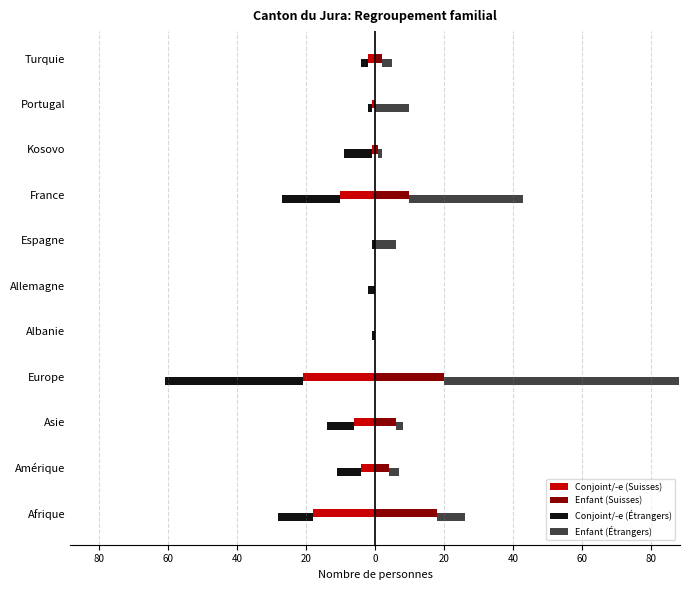

List the series in order of their peak value, highest first.

Enfant (Étrangers), Enfant (Suisses), Conjoint/-e (Suisses), Conjoint/-e (Étrangers)